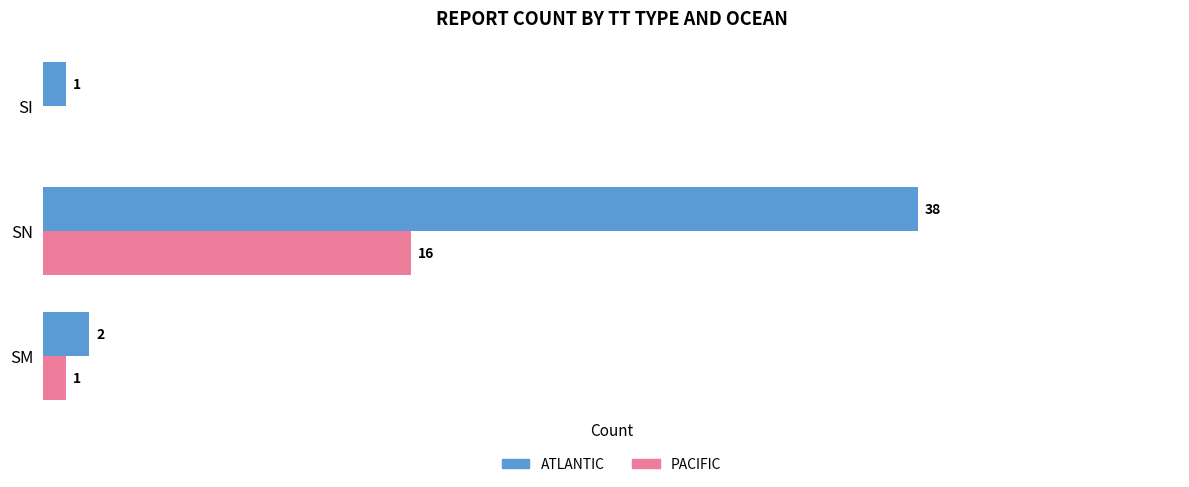

Which series changed the most between SM and SN?

ATLANTIC